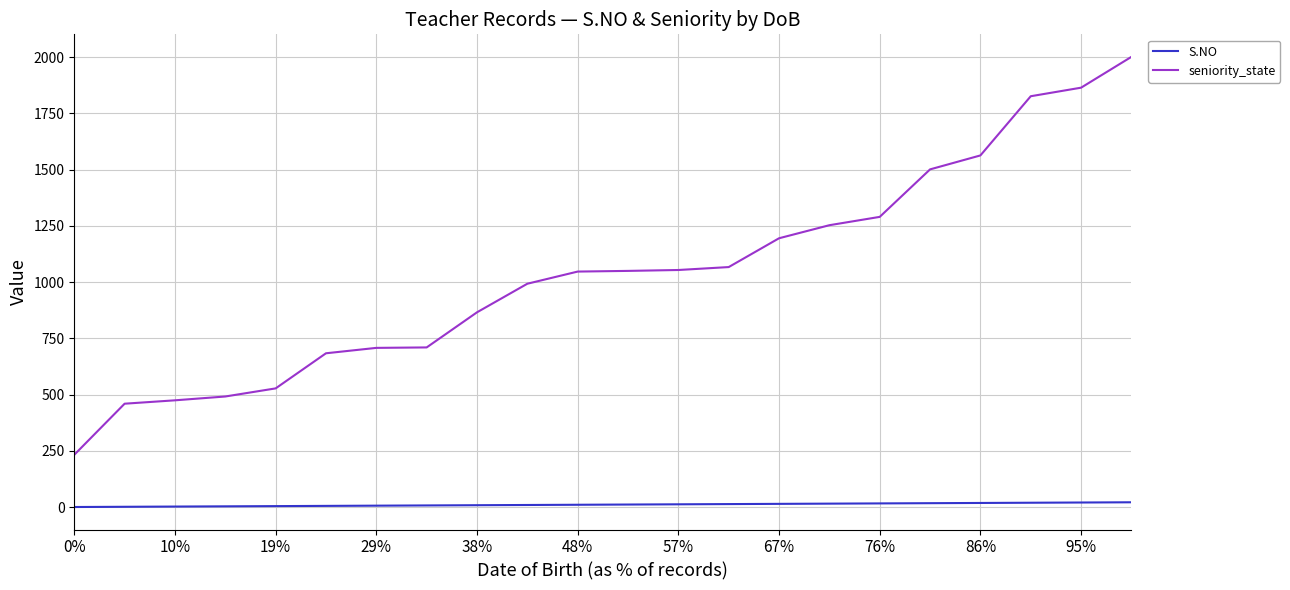

True or false: S.NO and seniority_state cross at least once.

False